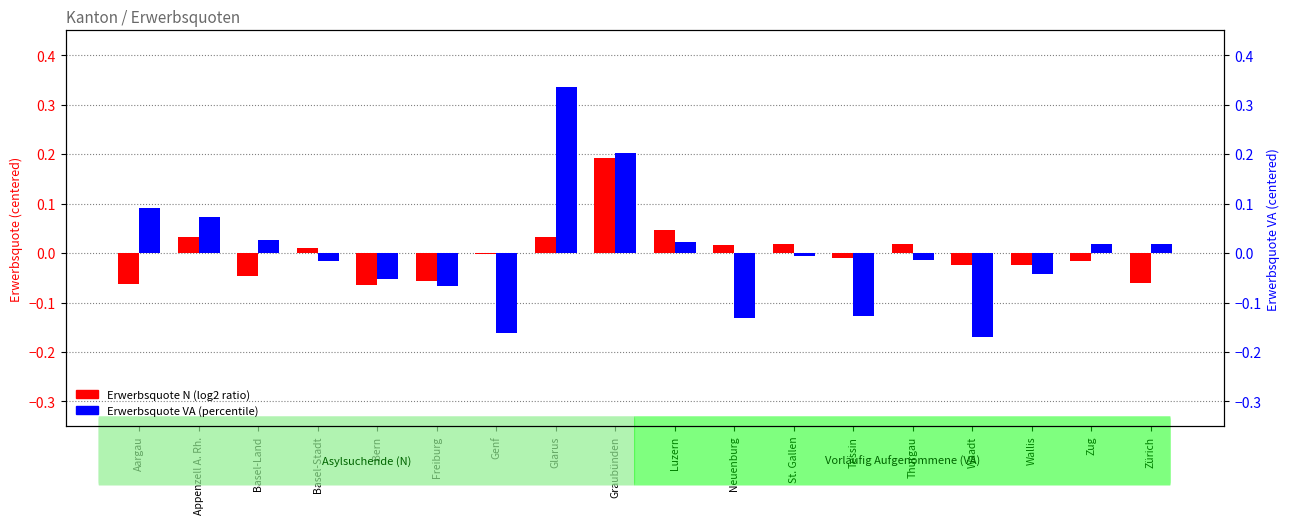

Which series has the widest spread of values?

Erwerbsquote VA (percentile)